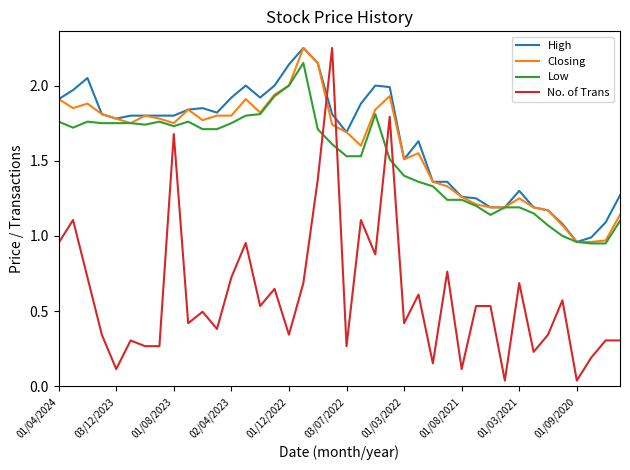

True or false: High and No. of Trans cross at least once.

True